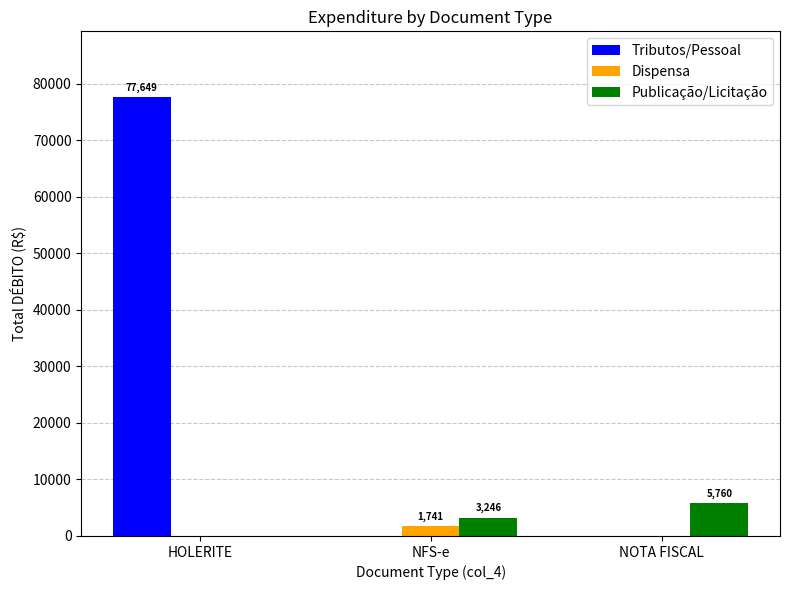

Which label corresponds to the largest value in the chart?

HOLERITE